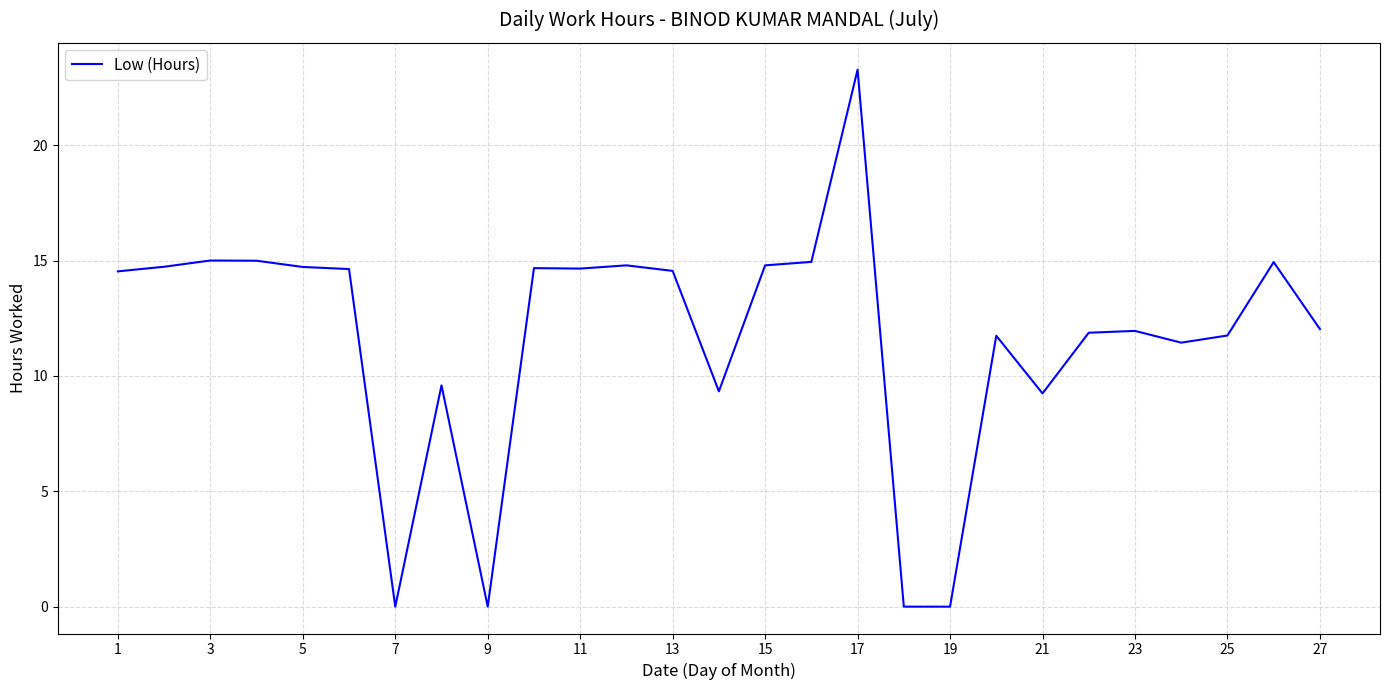

Does the chart have visible grid lines?

Yes